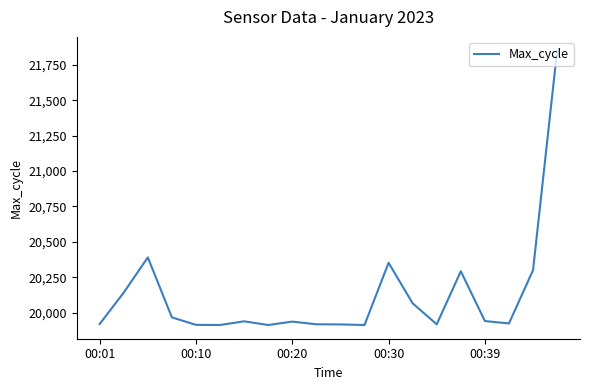

What is the greatest value displayed?

21852